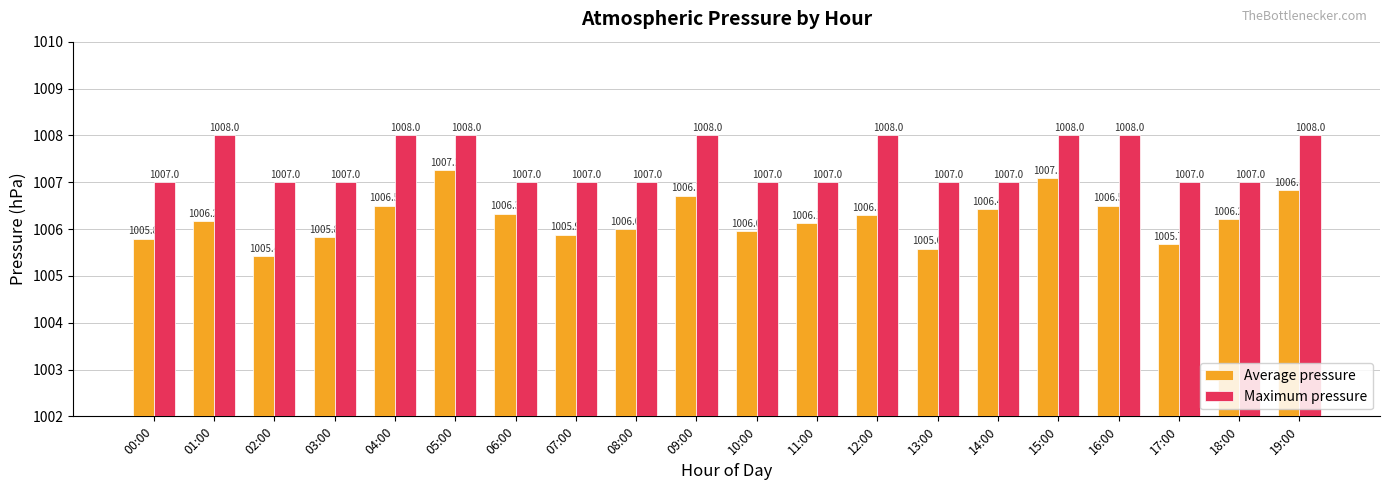

How many bars are there in total?

40